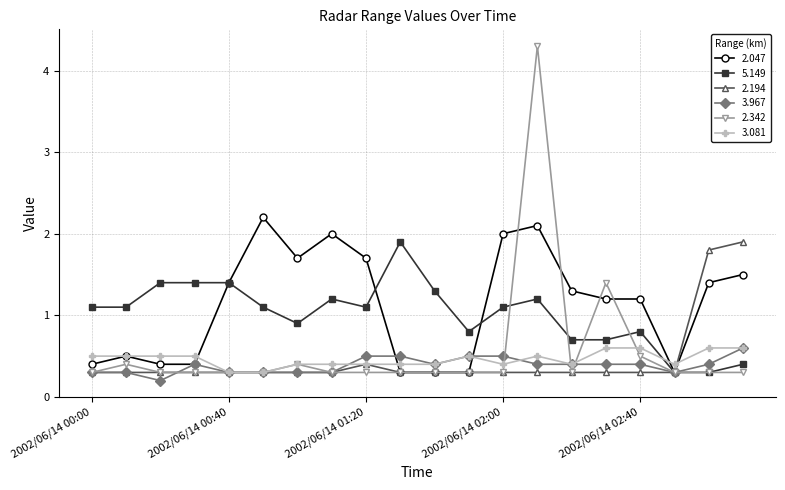

Count the 3.967 values in the range 0 to 1.

20